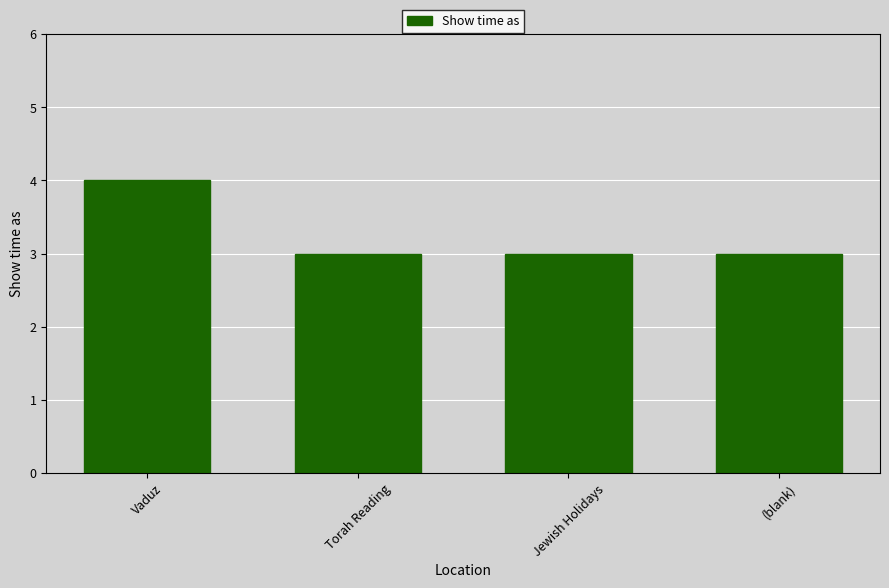

Reading right to left, list all the values displayed in this chart.

3	3	3	4